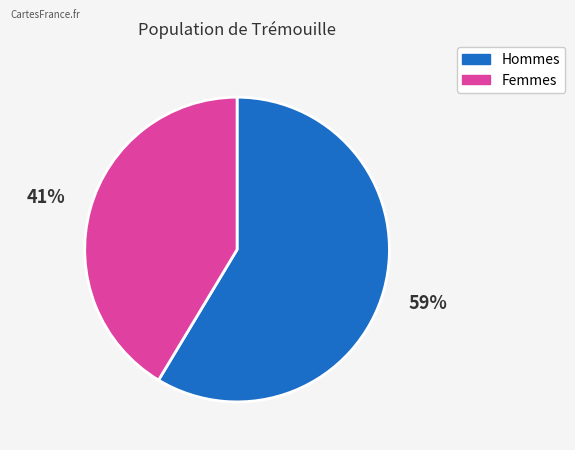

Which slice represents more than half of the pie?

Hommes